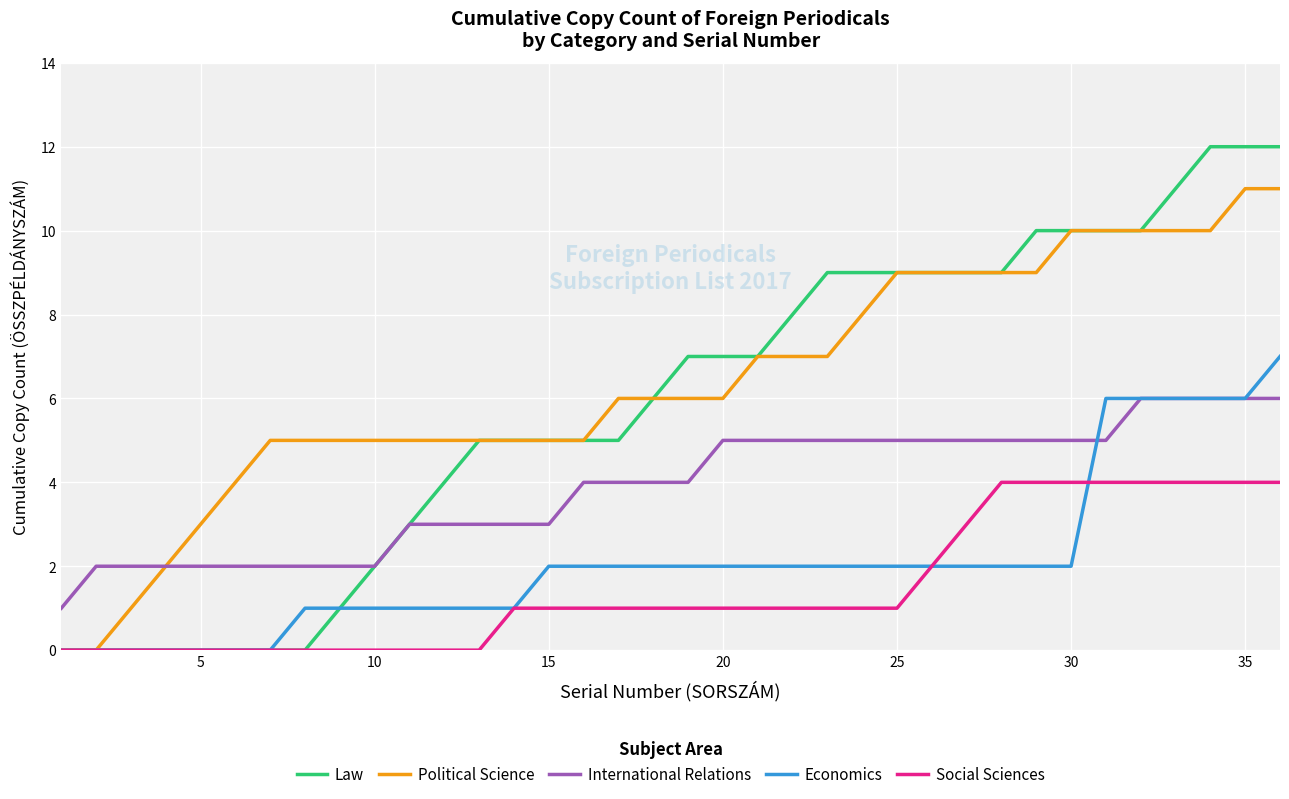

True or false: International Relations and Social Sciences intersect in this chart.

False